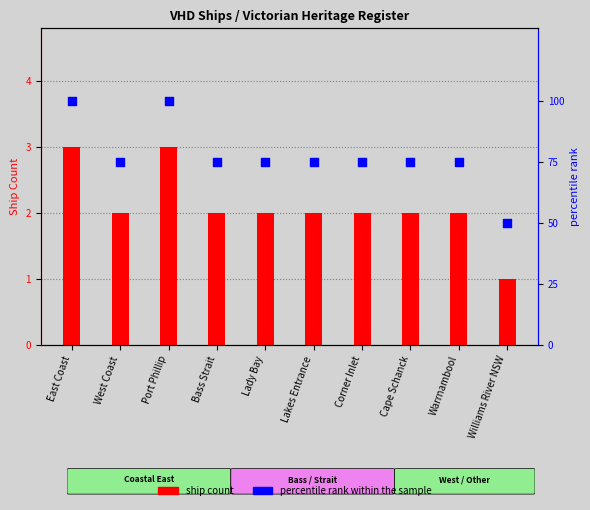

What is the total value across all series at East Coast?

103